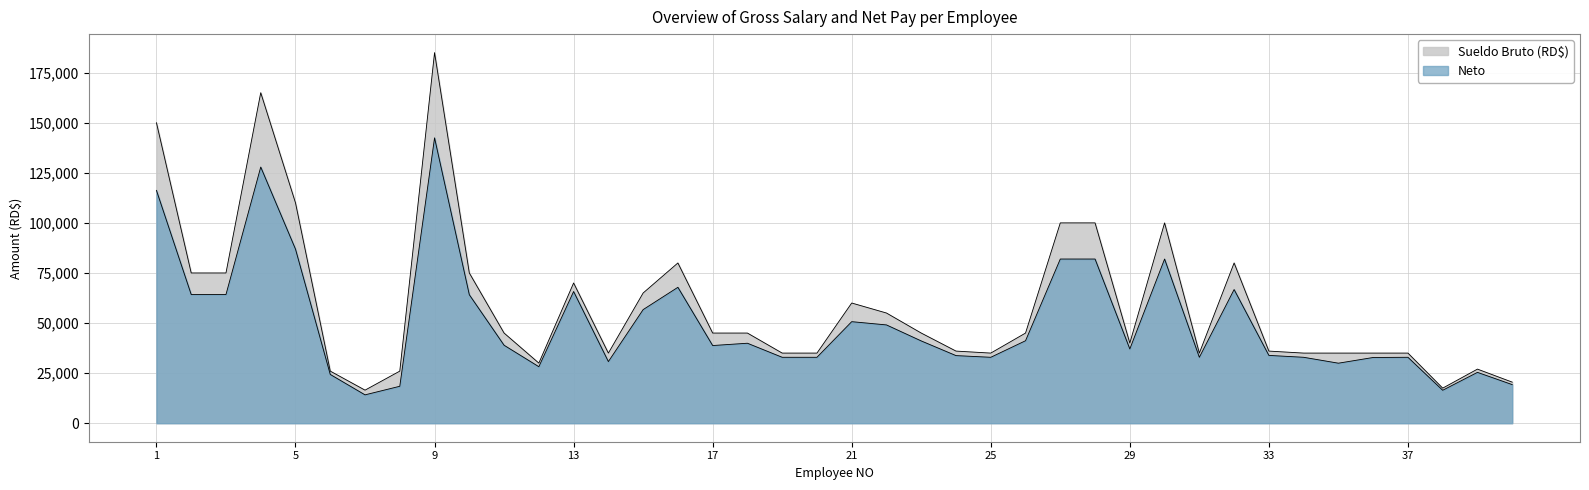

Rank the categories by Neto value from highest to lowest.

9, 4, 1, 5, 27, 28, 30, 16, 32, 13, 2, 3, 10, 15, 21, 22, 26, 23, 18, 11, 17, 29, 33, 24, 19, 20, 25, 31, 34, 37, 36, 14, 35, 12, 39, 6, 40, 8, 38, 7